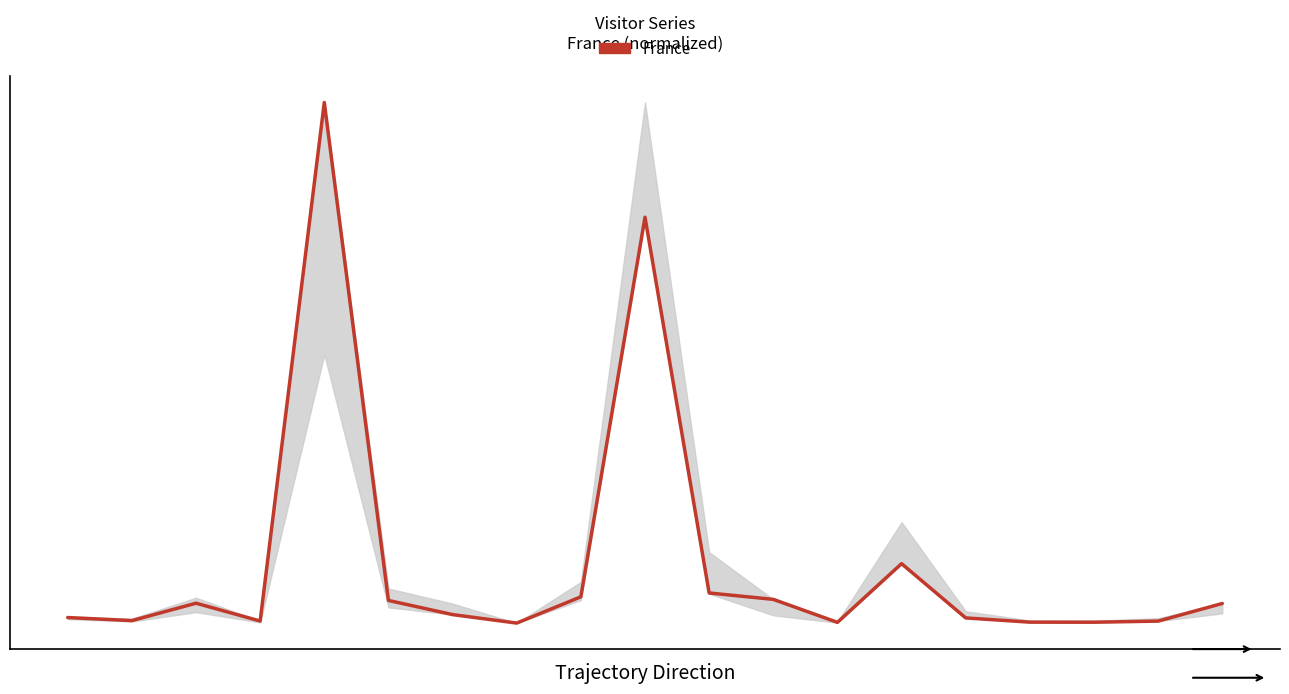

Reading left to right, list all the values displayed in this chart.

0=0.0	1=0.0	2=0.0	3=0.0	4=1.0	5=0.0	6=0.0	7=0.0	8=0.1	9=0.8	10=0.1	11=0.0	12=0.0	13=0.1	14=0.0	15=0.0	16=0.0	17=0.0	18=0.0